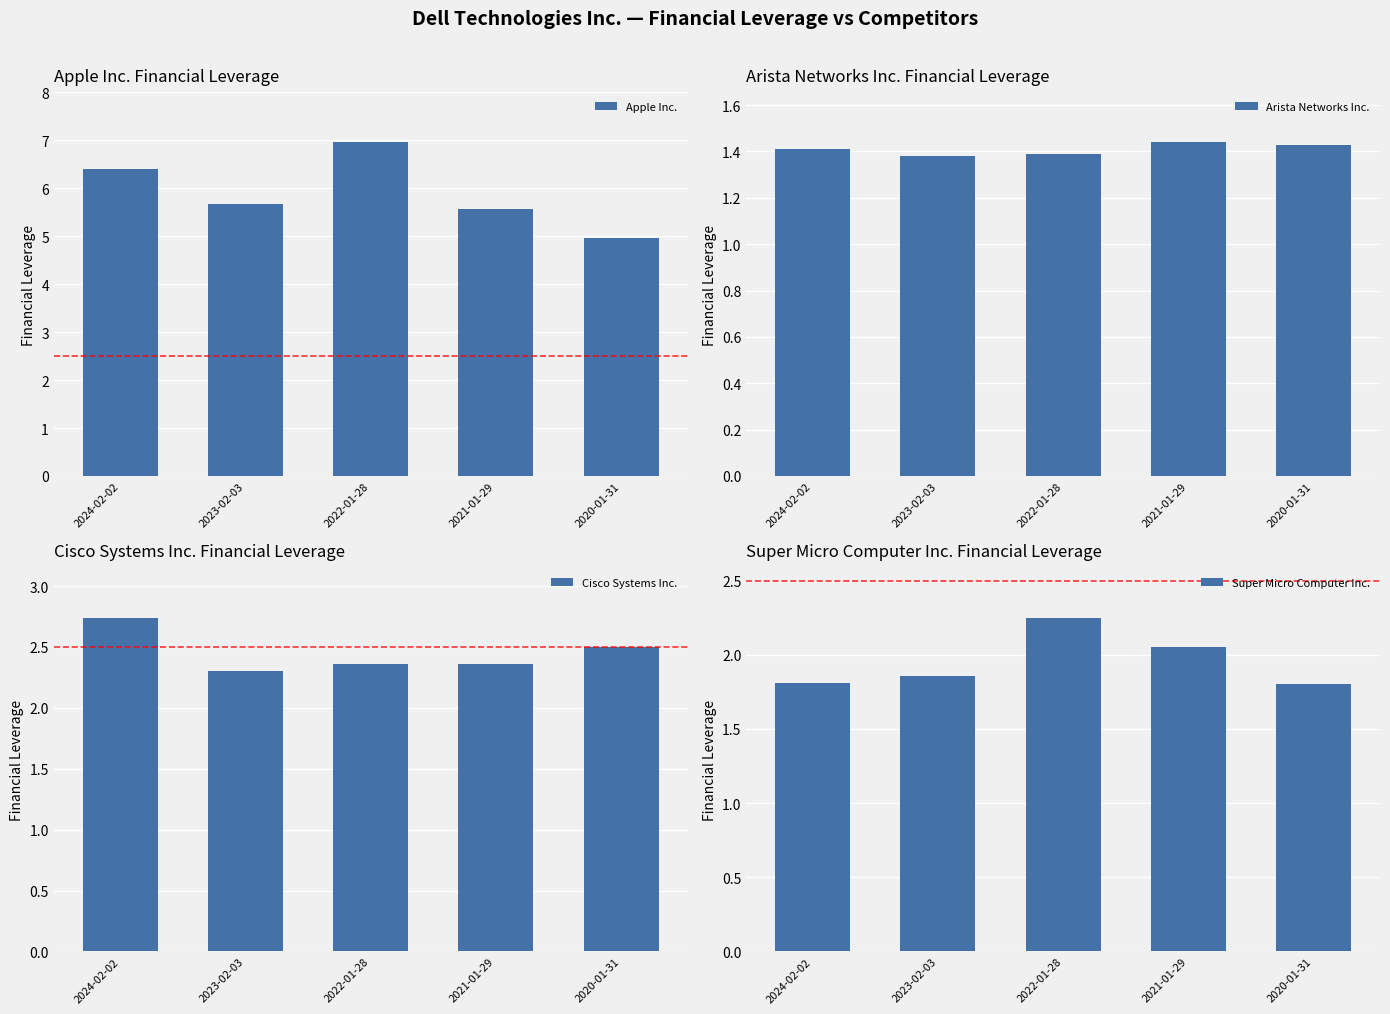

Between 2024-02-02 and 2021-01-29, which series saw the biggest shift?

Apple Inc.